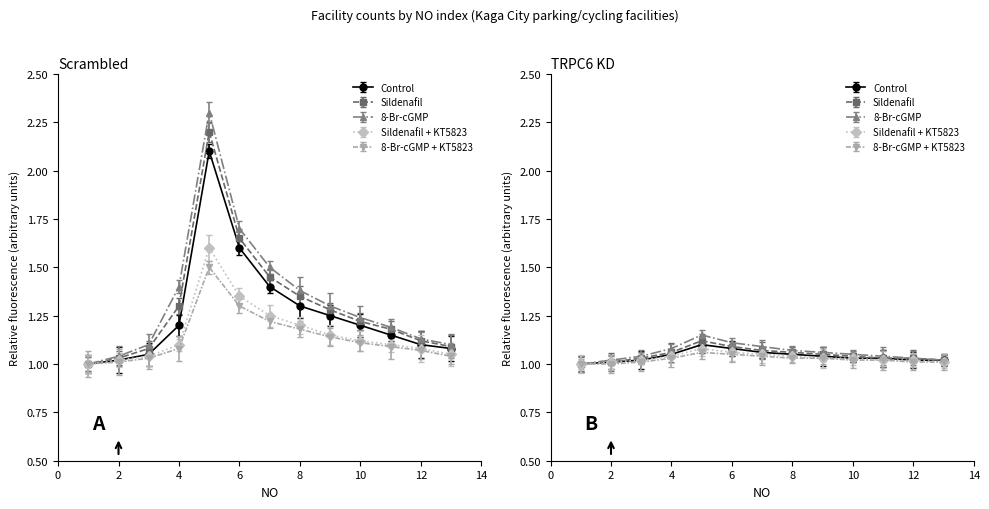

At which category is the sum across all series the highest?

5